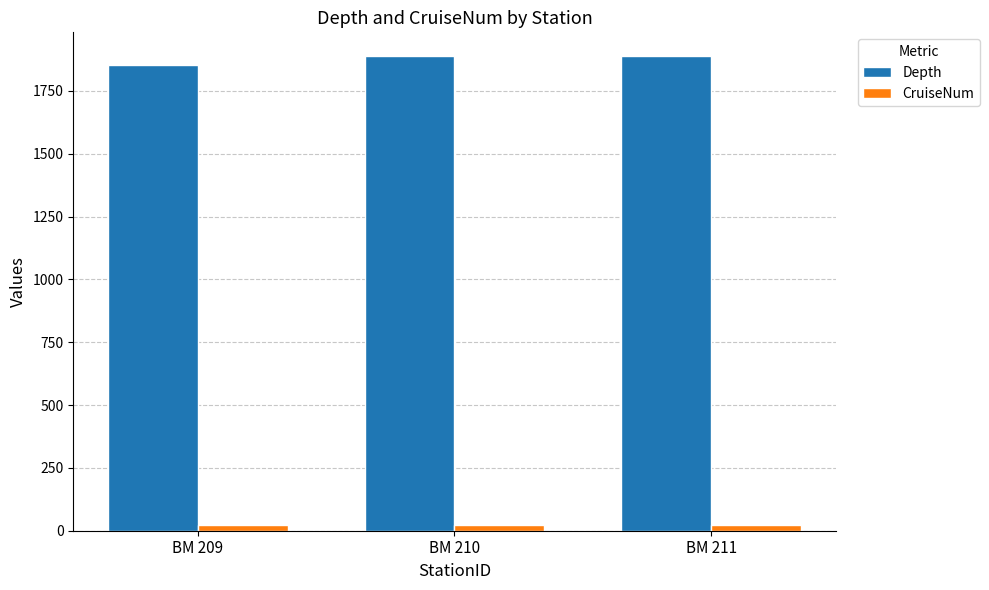

What is the value of the CruiseNum bar at the 3rd from the left?

21.0